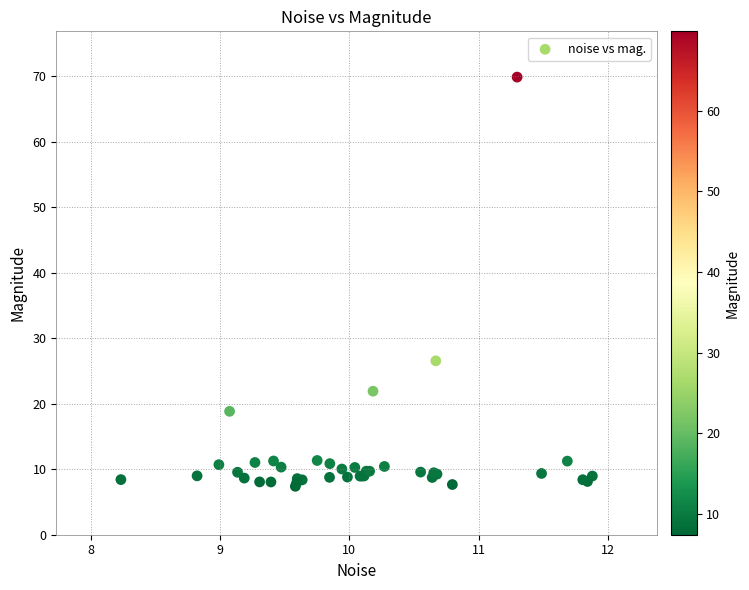

What Y value in the scatter plot is closest to 38?

26.5